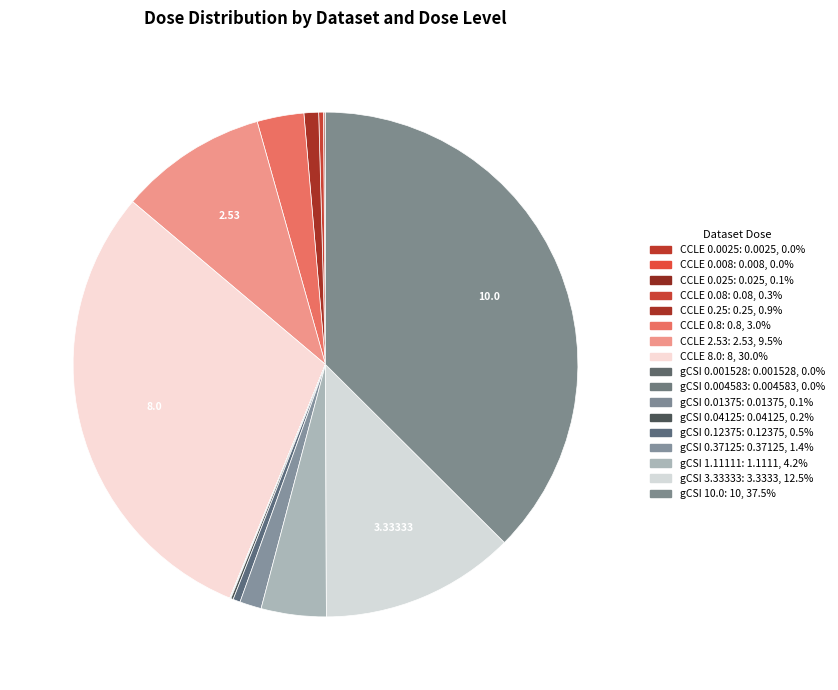

True or false: gCSI 0.04125 accounts for 1% of the total.

False